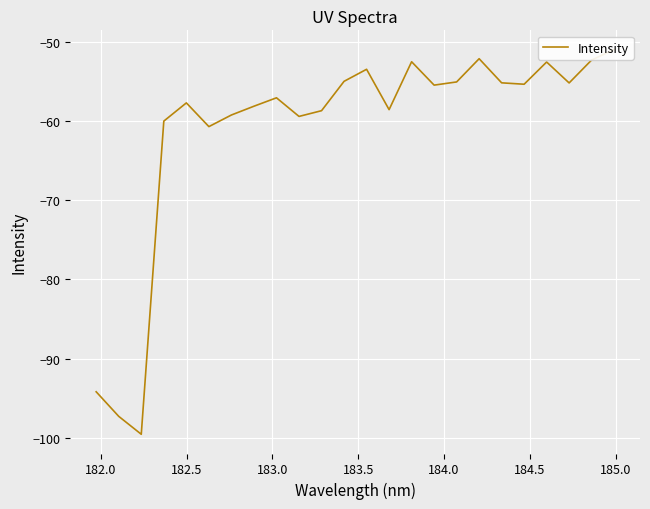

How many data points does each series have?

24